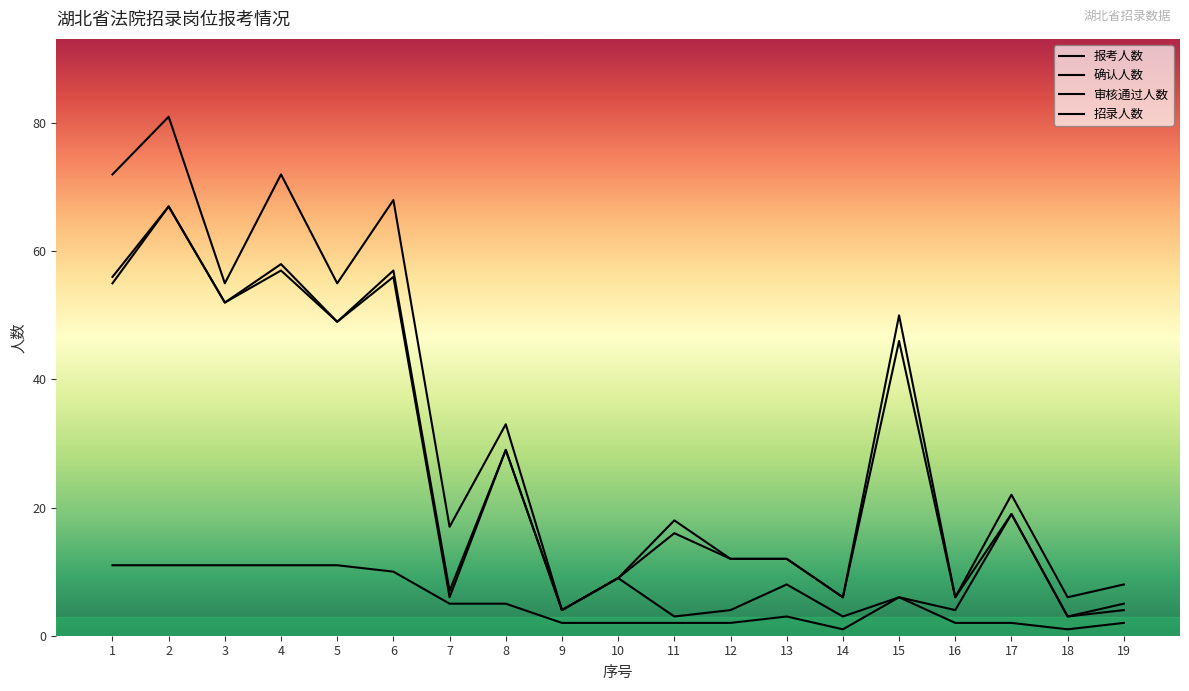

At how many categories does at least one series exceed 15?

11